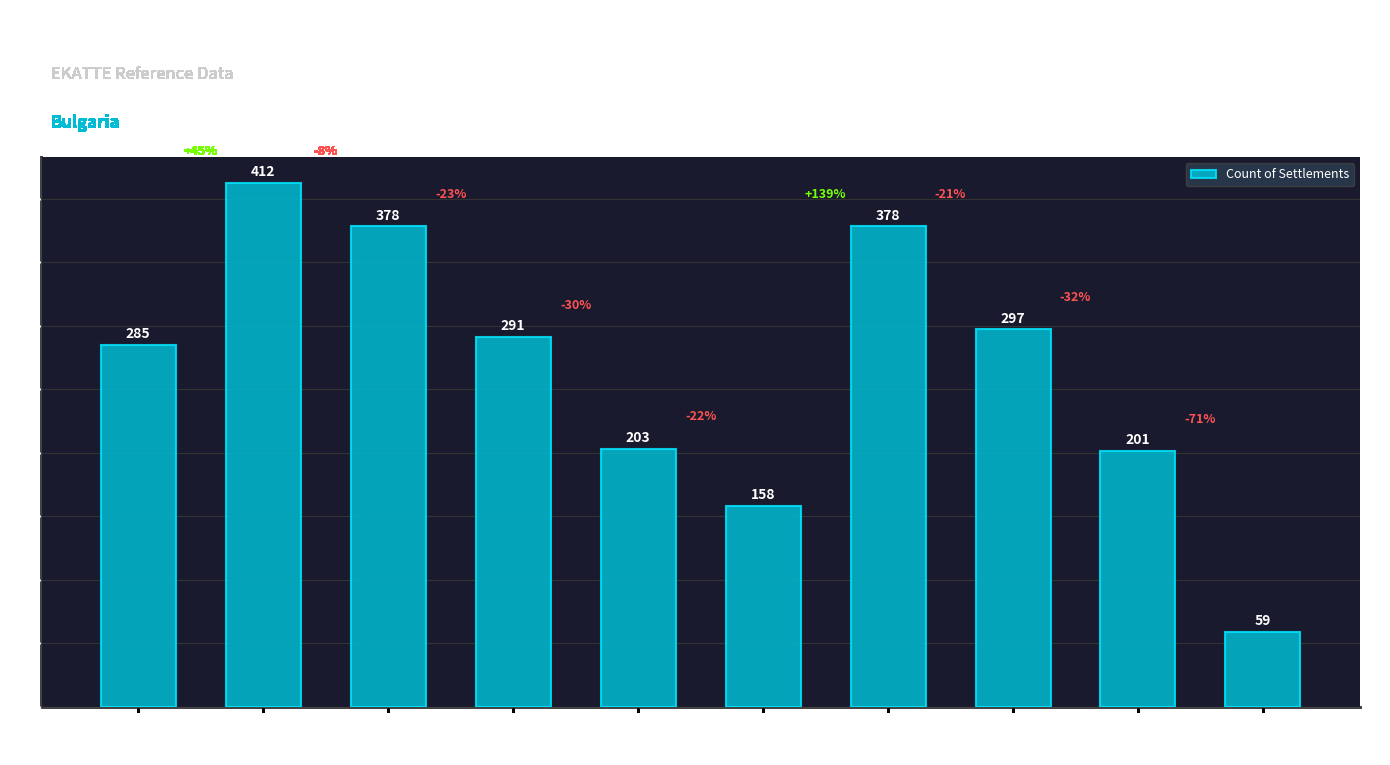

What is the label of the 6th bar from the left?

Габрово